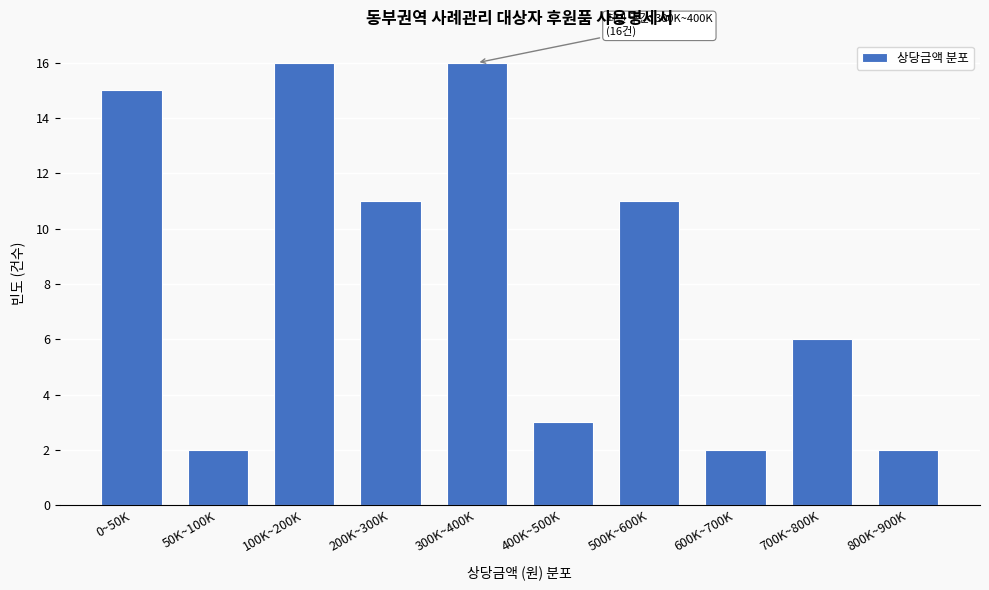

Reading left to right, extract all data points from this chart.

15	2	16	11	16	3	11	2	6	2